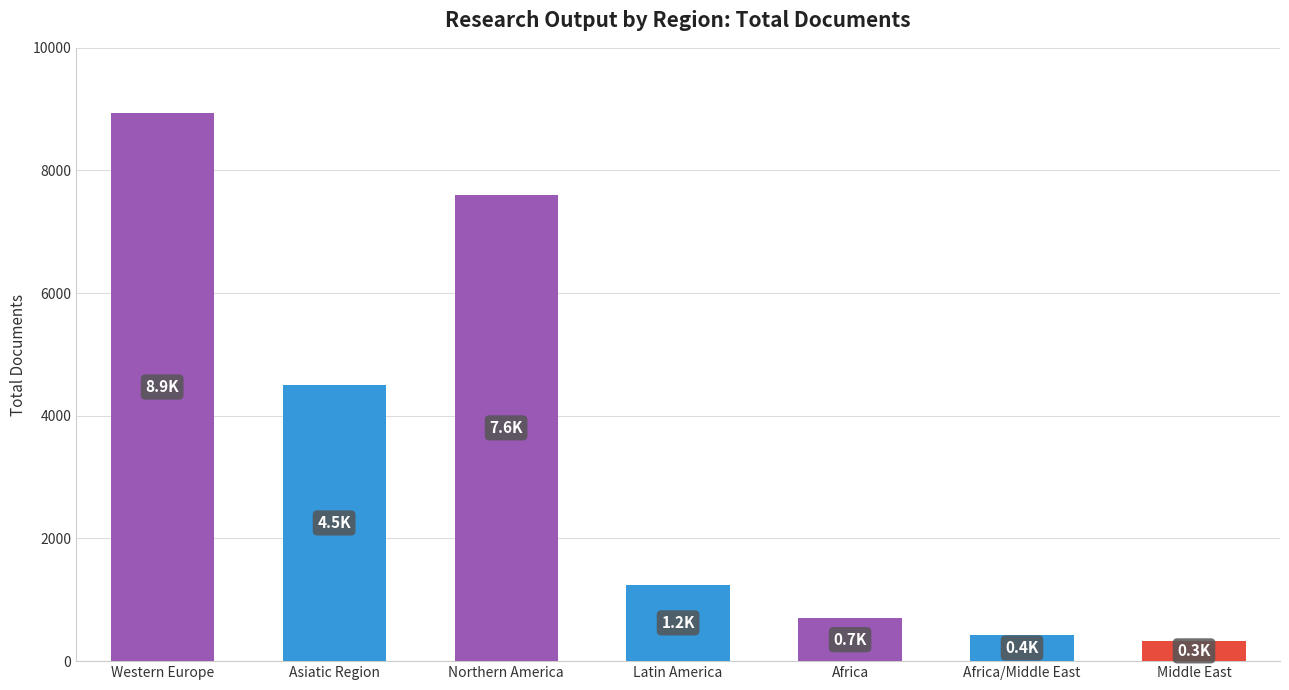

How many categories are shown in the chart?

7